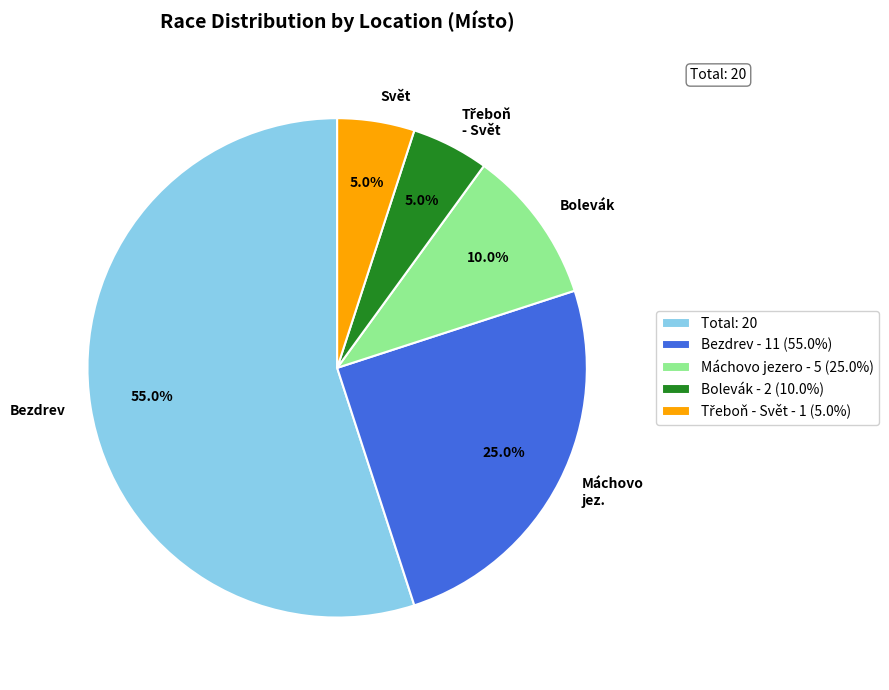

Does Bolevák account for over 50% of the chart?

No